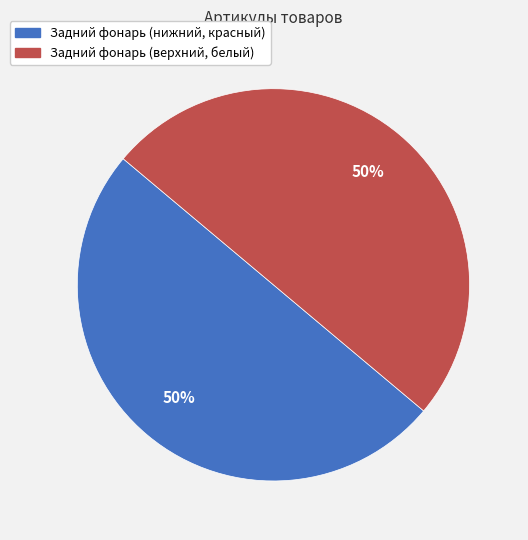

How many segments does this pie chart have?

2